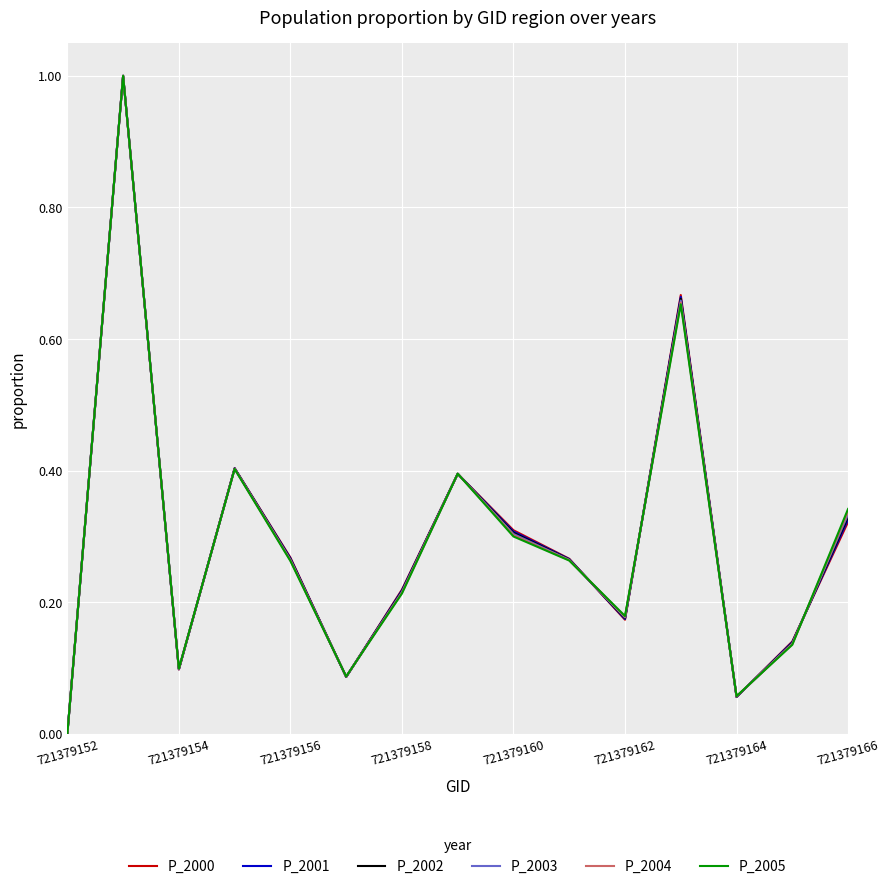

What is the maximum value for P_2000?

1.0